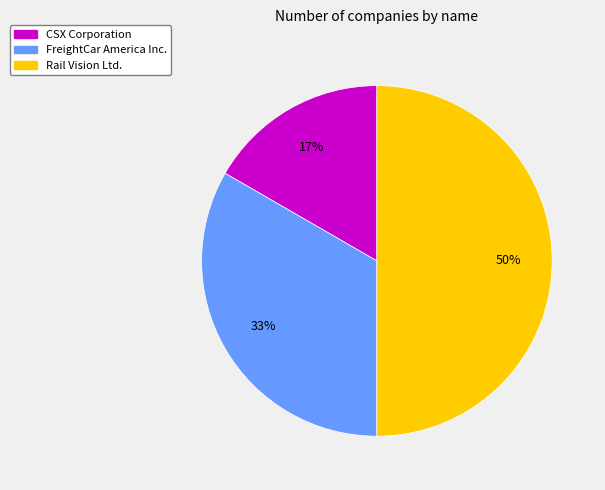

Which has a higher value, Rail Vision Ltd. or FreightCar America Inc.?

Rail Vision Ltd.